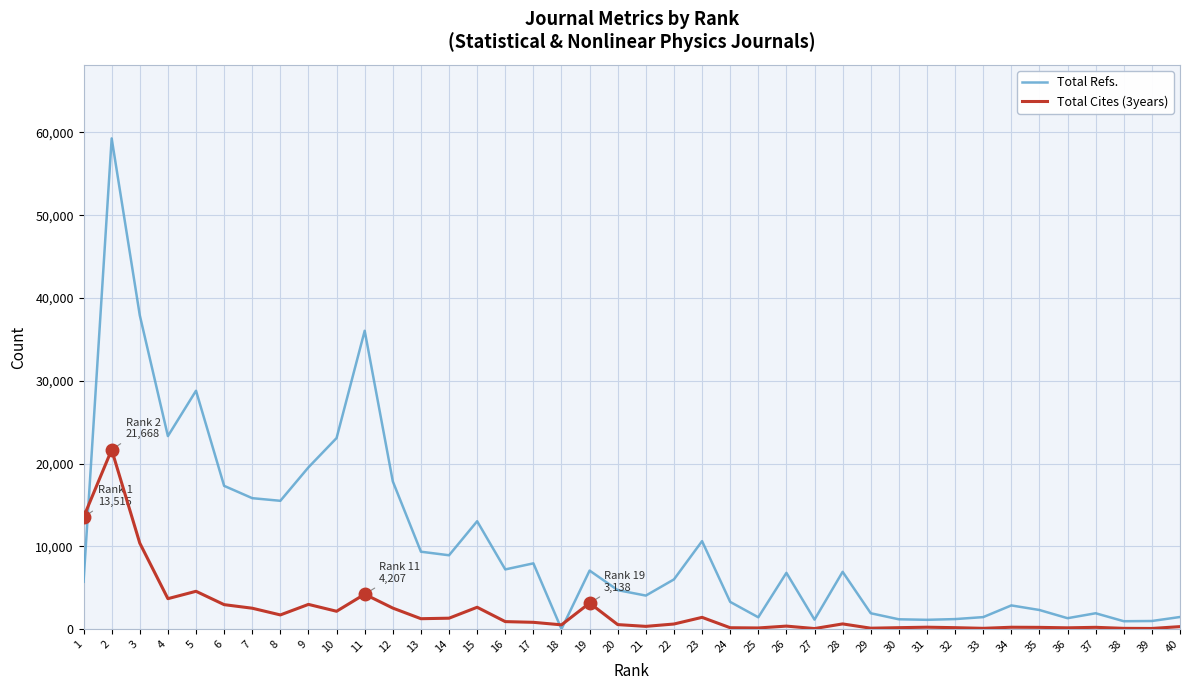

Where do Total Cites (3years) and Total Refs. first cross each other?

1 and 2